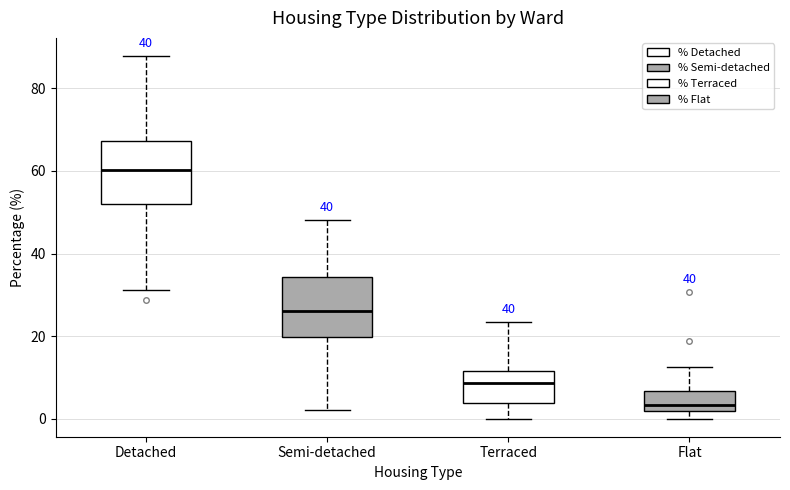

Reading left to right, transcribe this box plot: for each box, give where its median line is, the range the box spans, and where its two whiskers end, as read against the y-axis. The values are not printed on the chart, so give them approximately, as read against the axis.

Detached: median 60, box 52 to 68, whiskers 32 to 88
Semi-detached: median 26, box 20 to 34, whiskers 2 to 48
Terraced: median 8, box 4 to 12, whiskers 0 to 24
Flat: median 4, box 2 to 6, whiskers 0 to 12